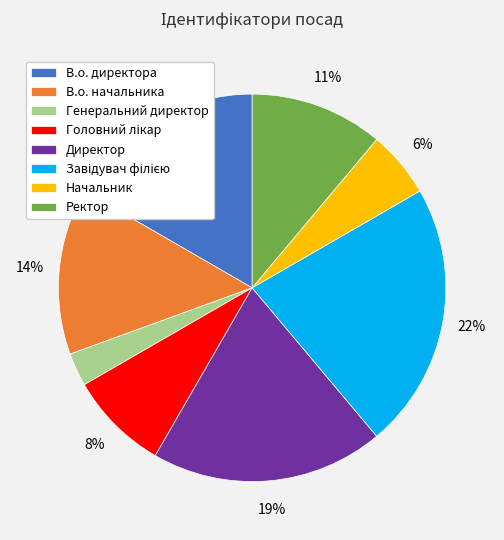

What is the ratio of the value at Генеральний директор to the value at Начальник?

0.5